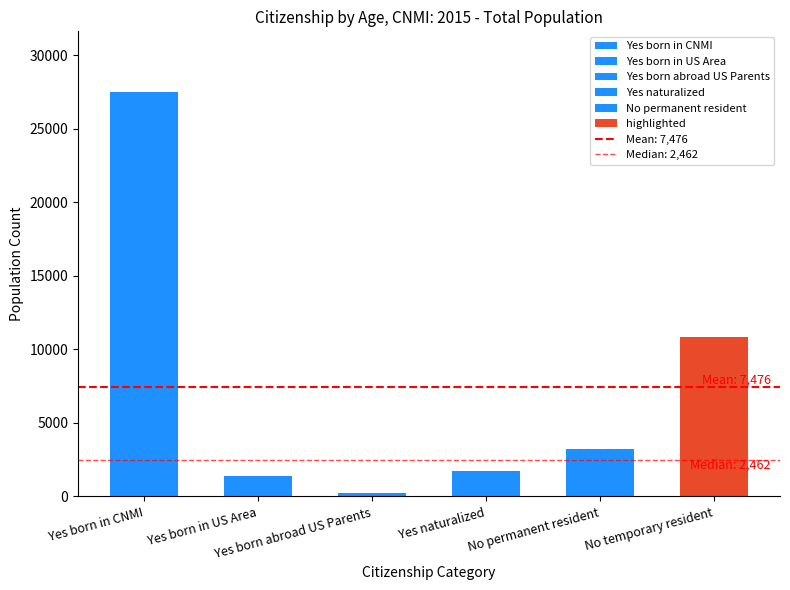

What value does the data have at No temporary resident, to the nearest 50?

10850